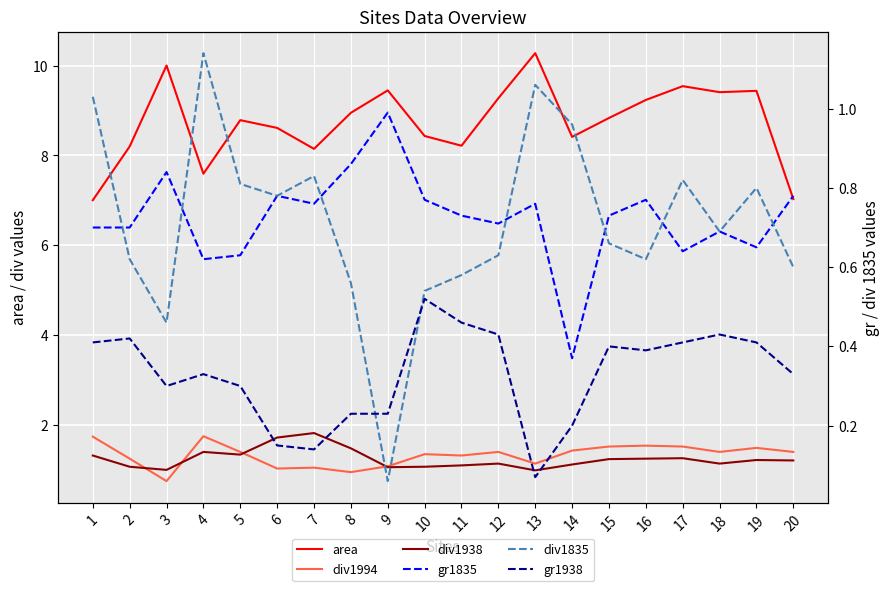

At which category does div1938 reach its first local peak?

4